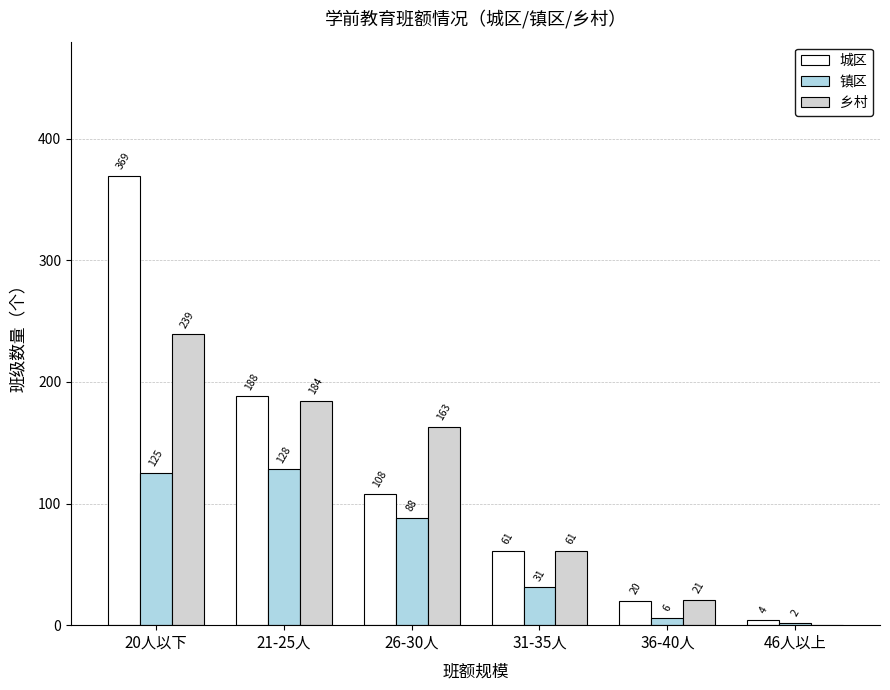

What are all the series names shown in the legend?

城区, 镇区, 乡村